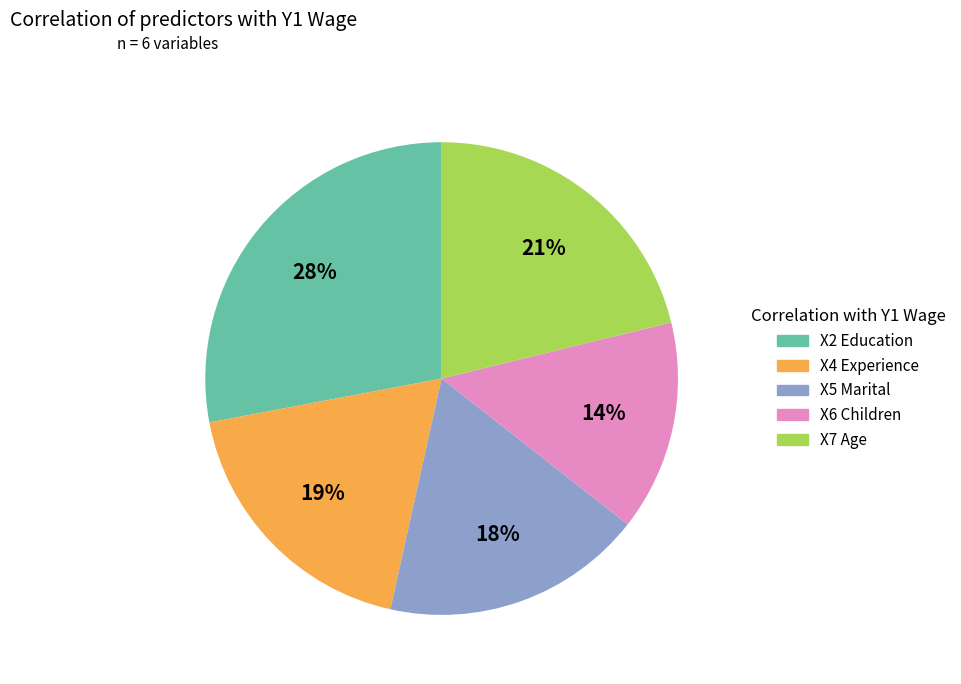

Which category has the smallest portion of the pie?

X6 Children